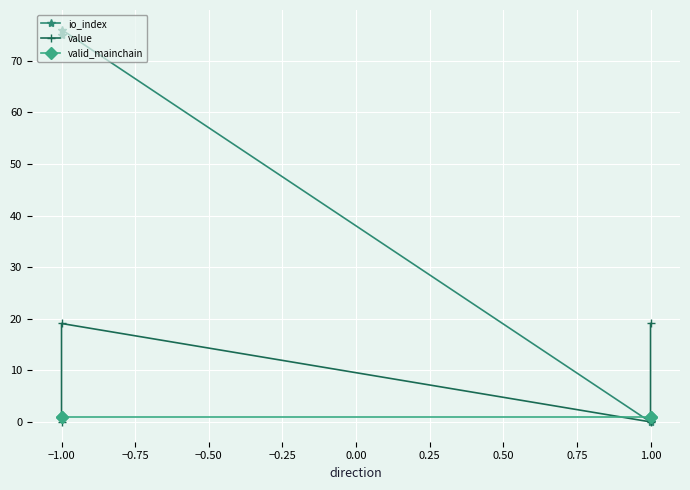

At how many categories does at least one series exceed 16?

3